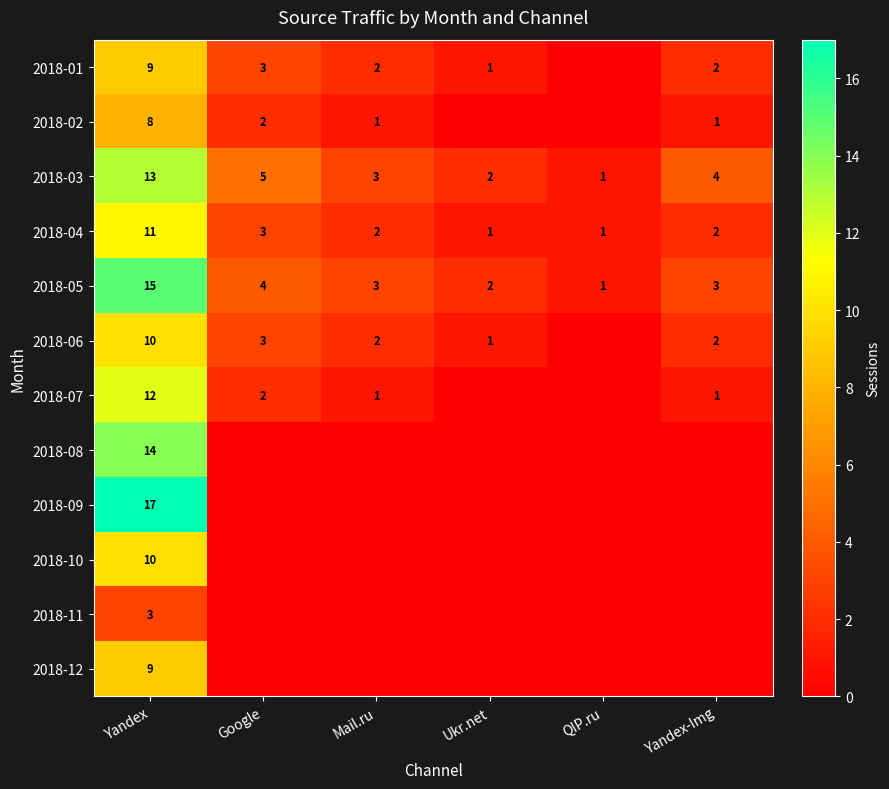

How many categories are shown in the chart?

6